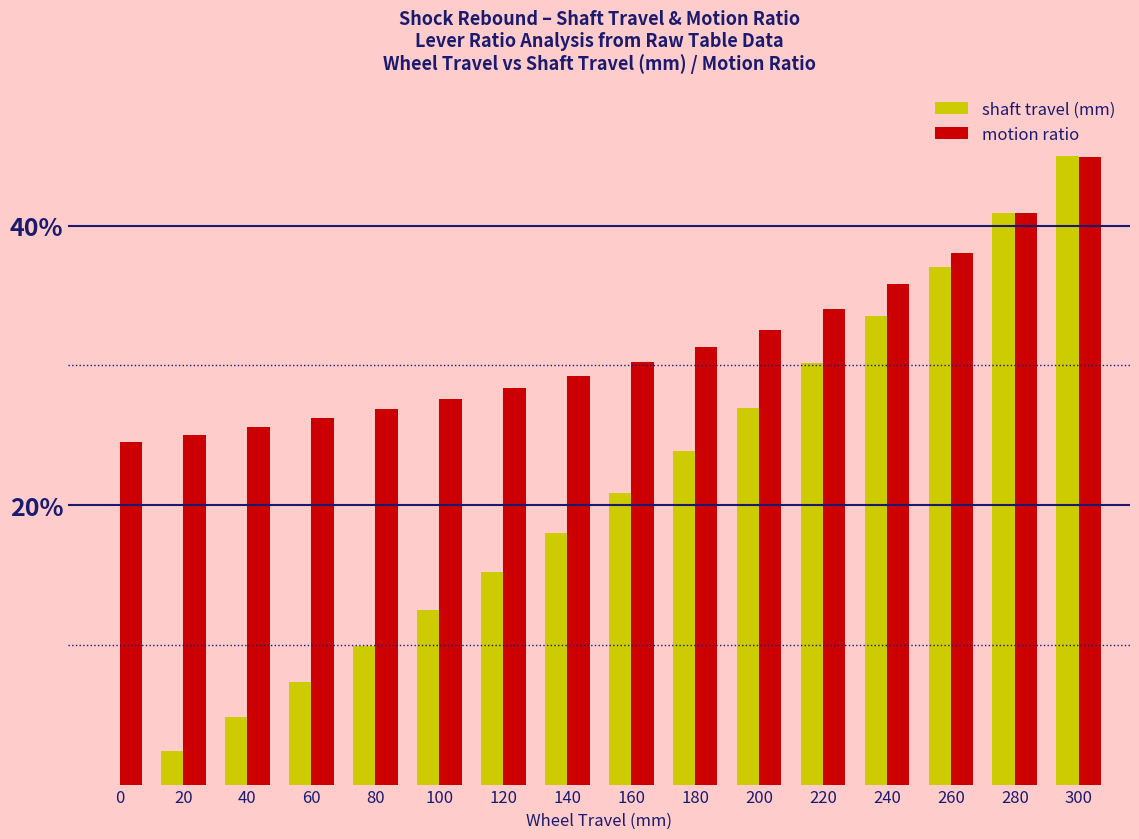

What is the sum of all shaft travel (mm) values?

328.5